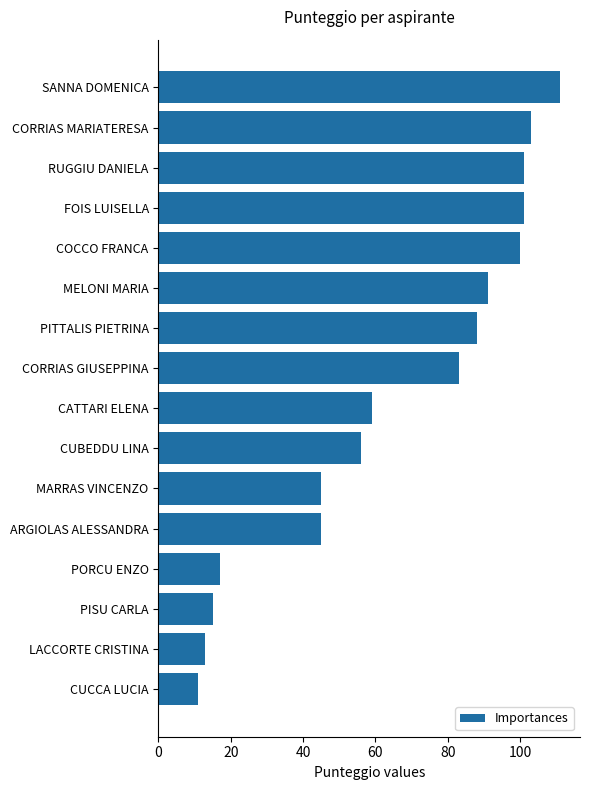

What is the difference between the maximum and minimum values?

100